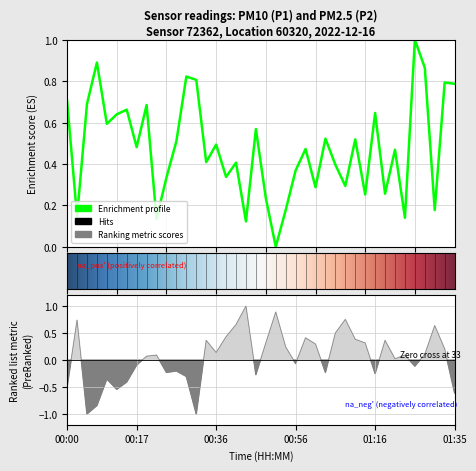

At which category is the sum across all series the highest?

00:44